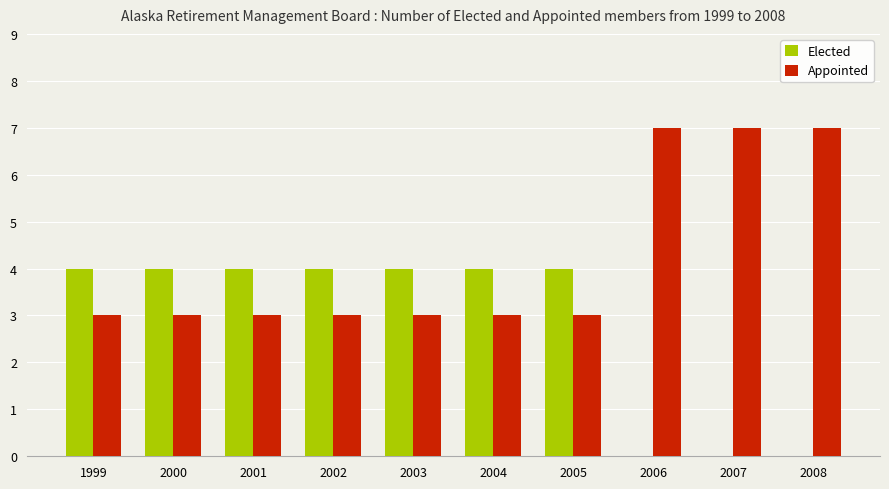

What is the maximum value for Appointed?

7